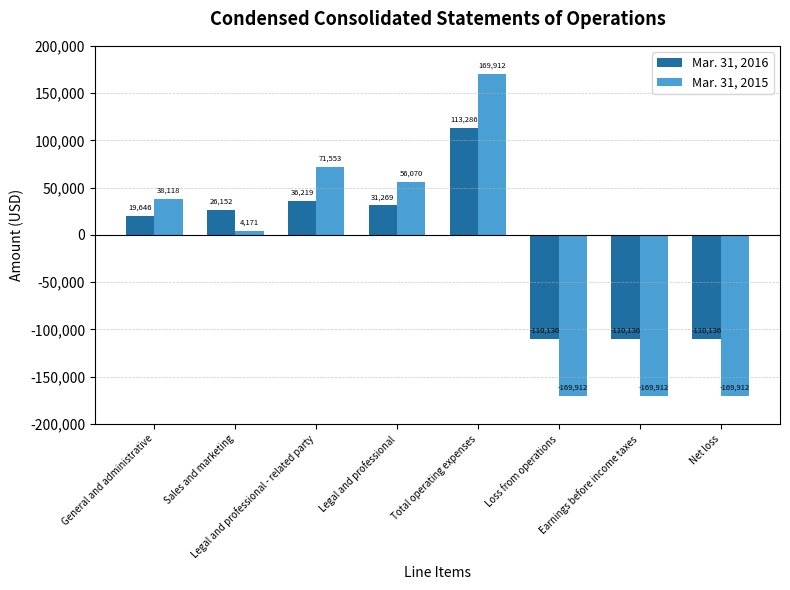

List the series in order of their peak value, highest first.

Mar. 31, 2015, Mar. 31, 2016